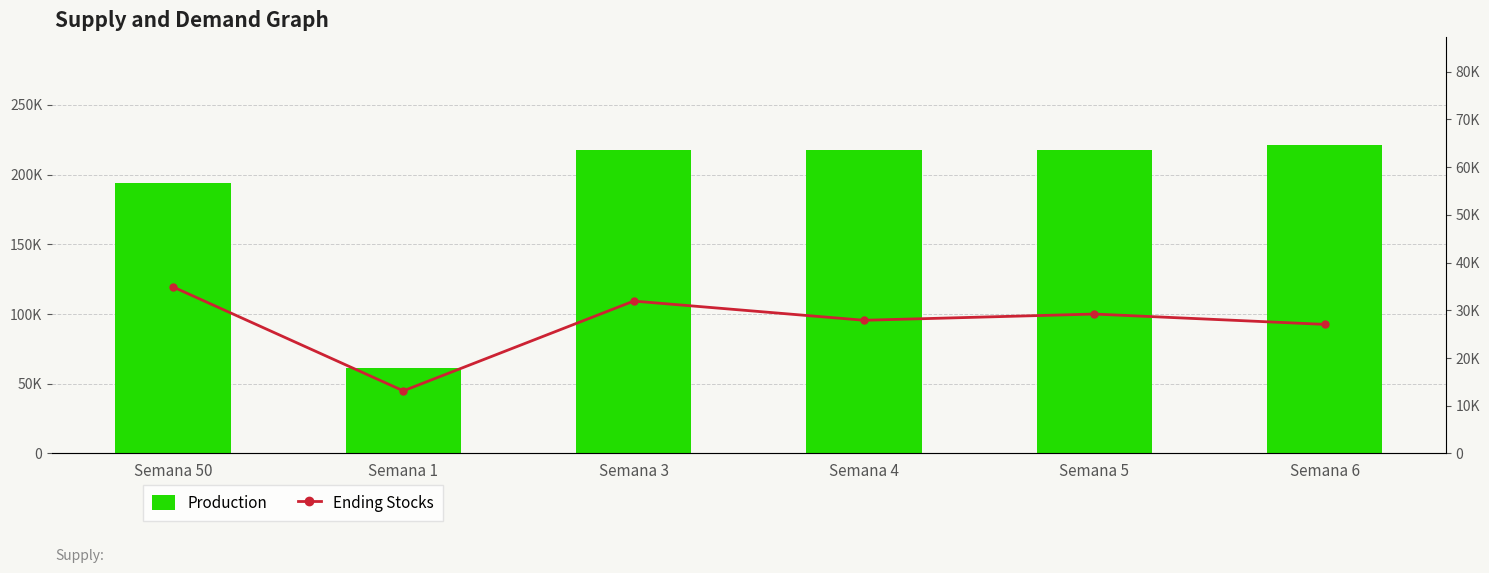

How many series are shown in this chart?

2